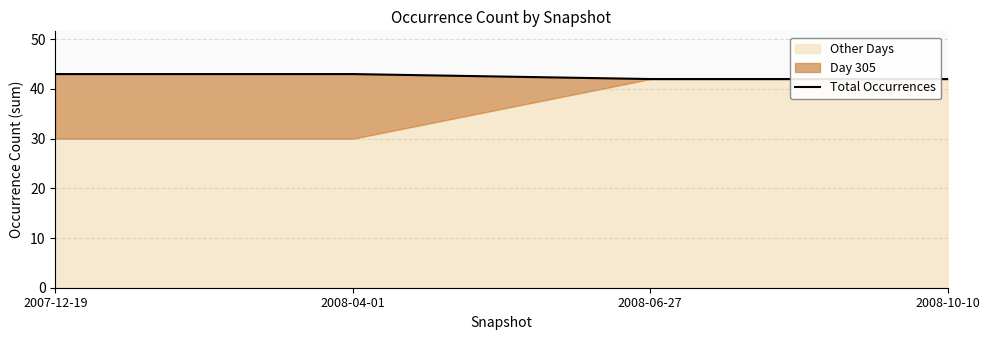

What is the label of the 3rd point from the left?

2008-06-27